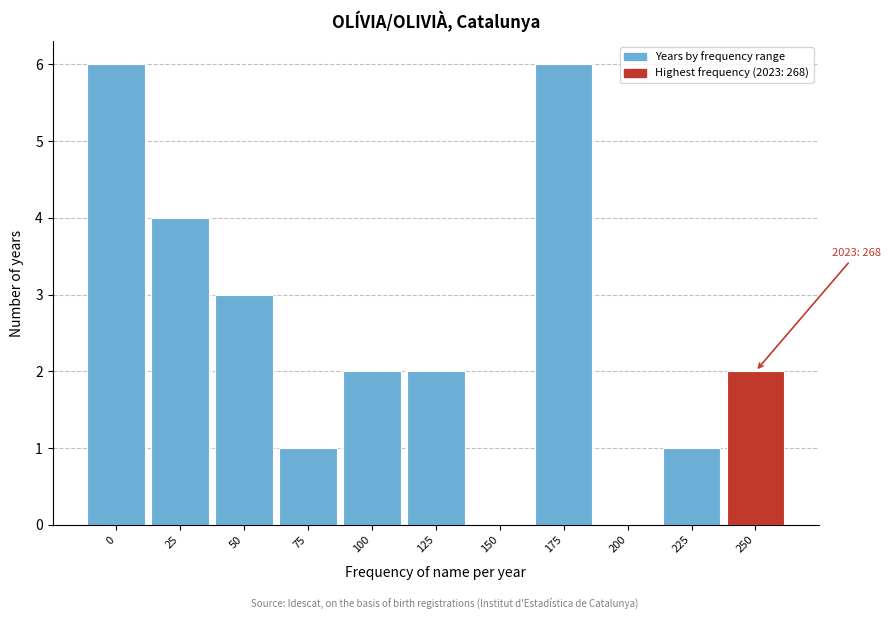

Reading right to left, transcribe all the data shown in this chart.

250=2	225=1	200=0	175=6	150=0	125=2	100=2	75=1	50=3	25=4	0=6